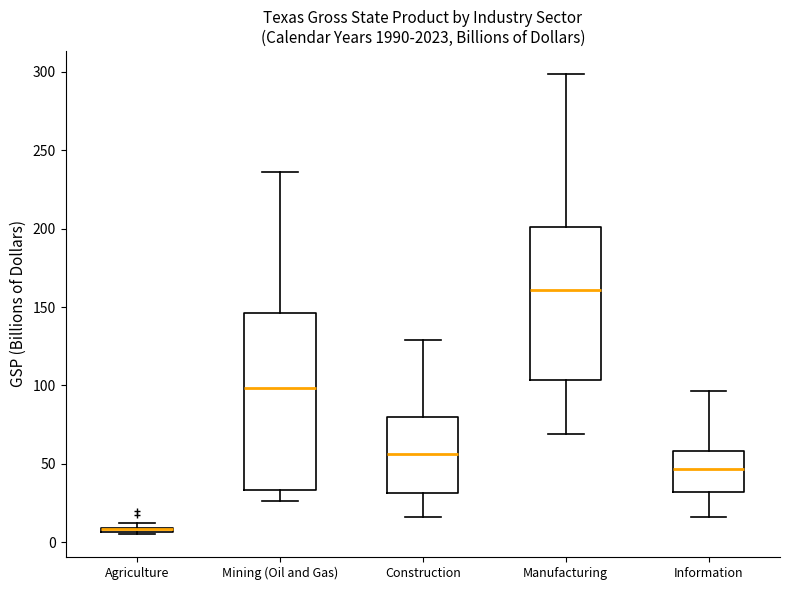

Comparing the boxes themselves (not the whiskers), which one is the tallest?

Mining (Oil and Gas)